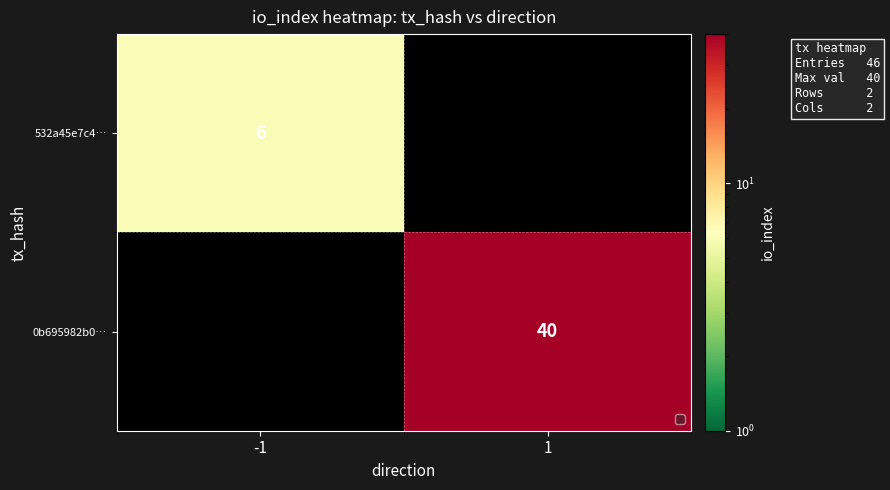

The value of 0b695982b0… at 1 is 40. True or false?

True